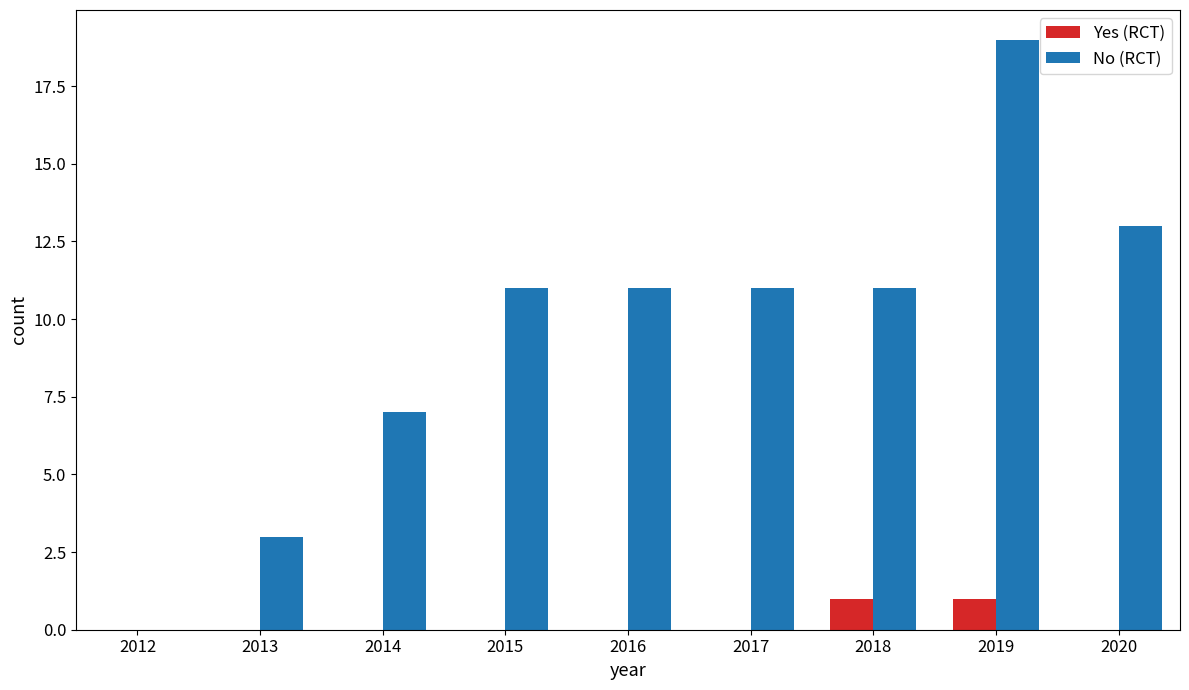

The No (RCT) series shows 19 at 2019. True or false?

True